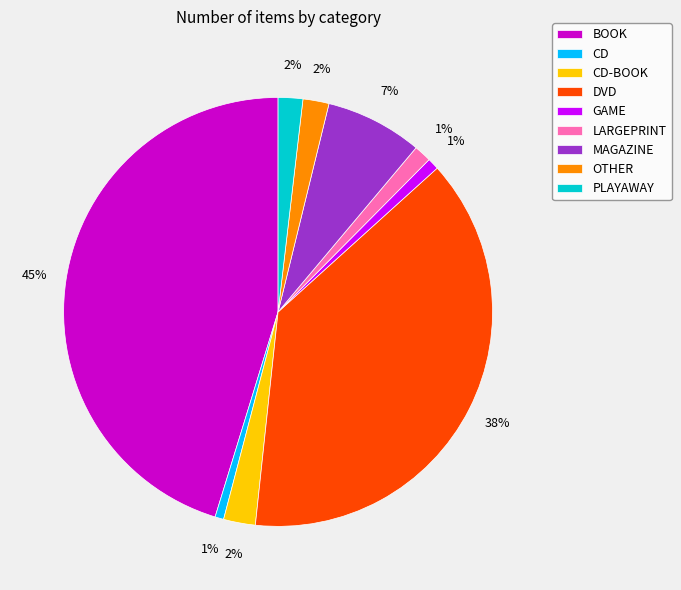

Which has a higher value, GAME or PLAYAWAY?

PLAYAWAY